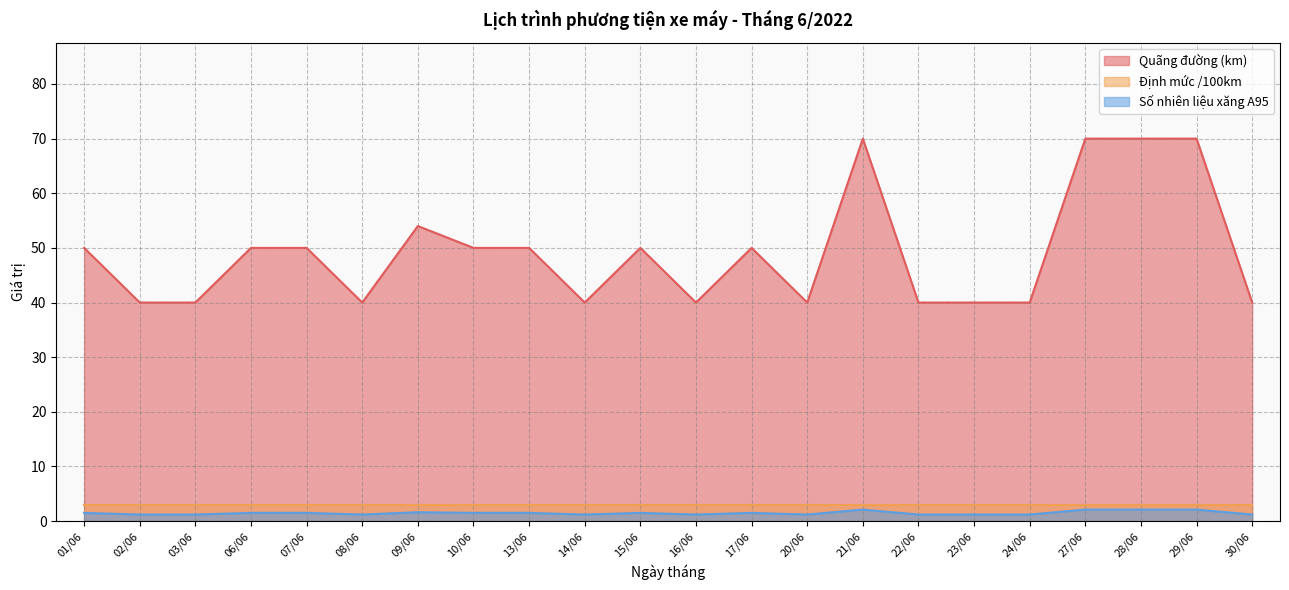

True or false: Số nhiên liệu xăng A95 has more than 1 points higher than both neighbors.

True